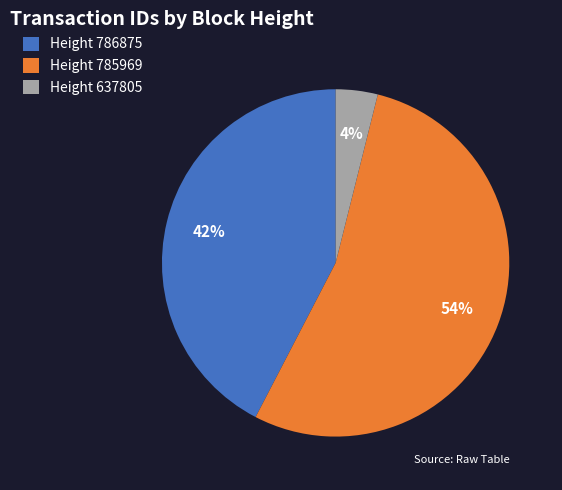

Does Height 786875 account for over 50% of the chart?

No